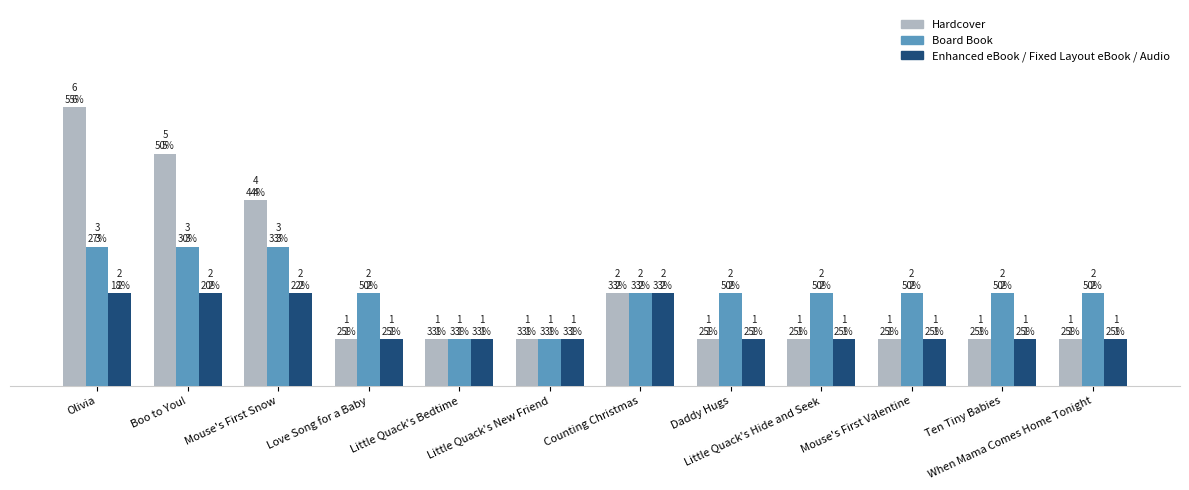

Rank the series by their maximum value, from highest to lowest.

Hardcover, Board Book, Enhanced eBook / Fixed Layout eBook / Audio